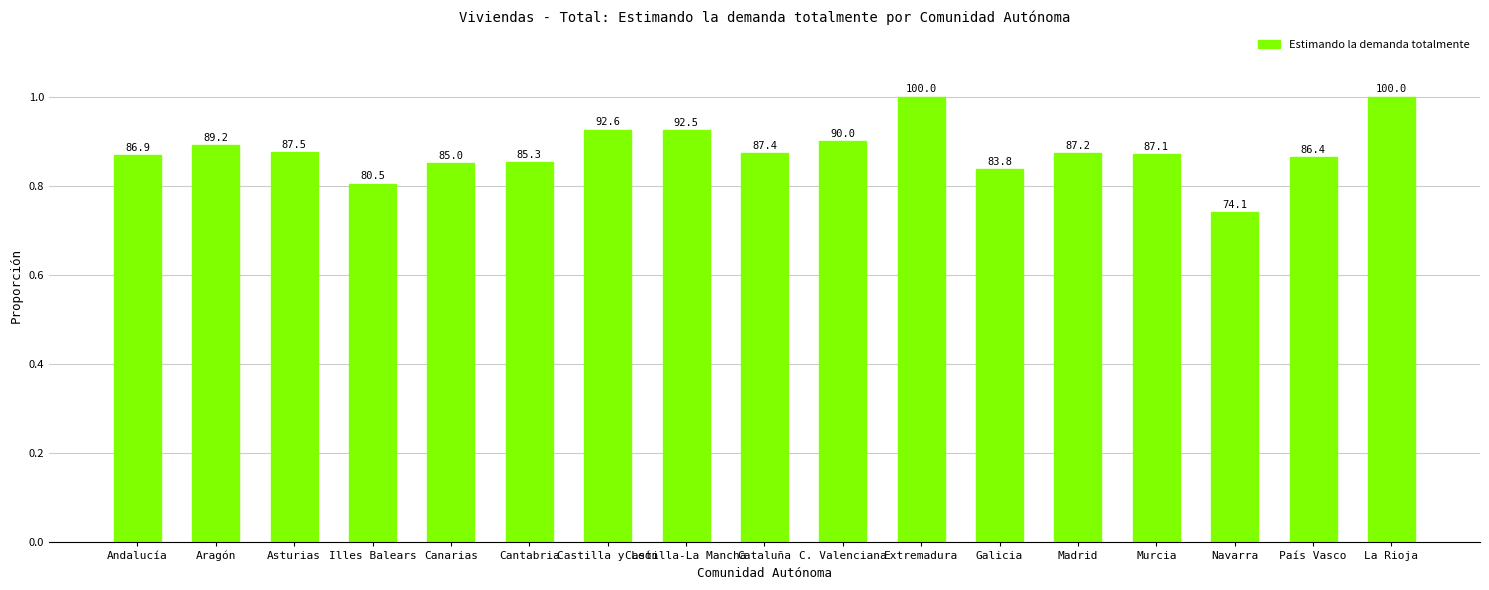

Between Cantabria and Asturias, which is larger?

Asturias